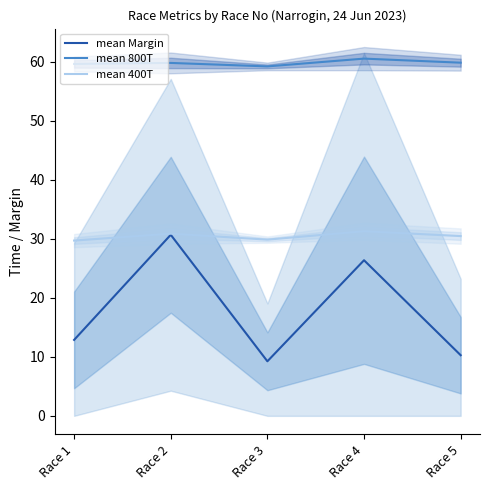

Reading right to left, transcribe all the data shown in this chart.

mean Margin: 10.3	26.4	9.2	30.7	12.9
mean 800T: 59.8	60.5	59.2	59.8	59.6
mean 400T: 30.4	31.3	29.8	30.9	29.7